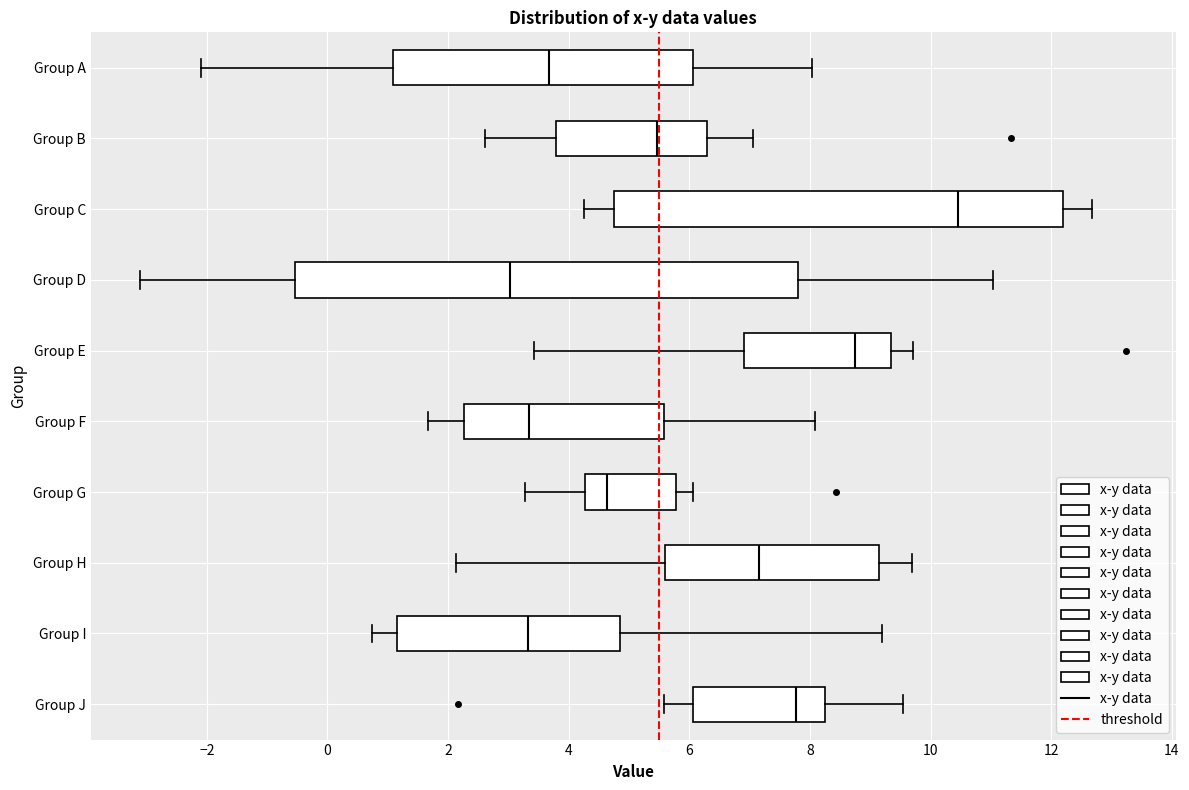

Which box's median line is the furthest to the right?

Group C